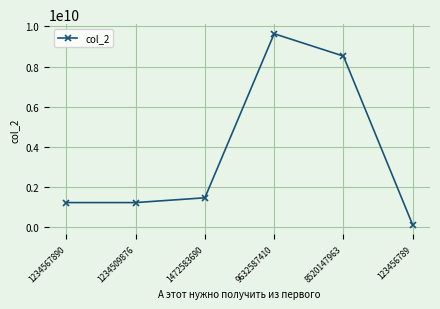

Is it true that the value at 1234567890 is 476302854?

False